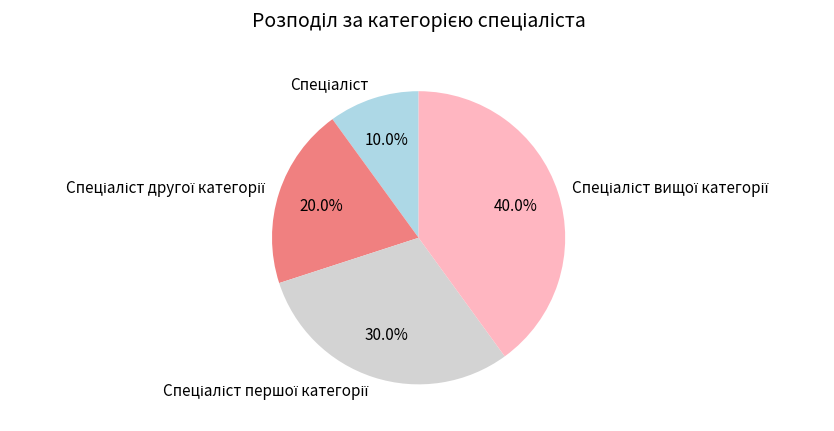

Does any single category account for the majority?

No